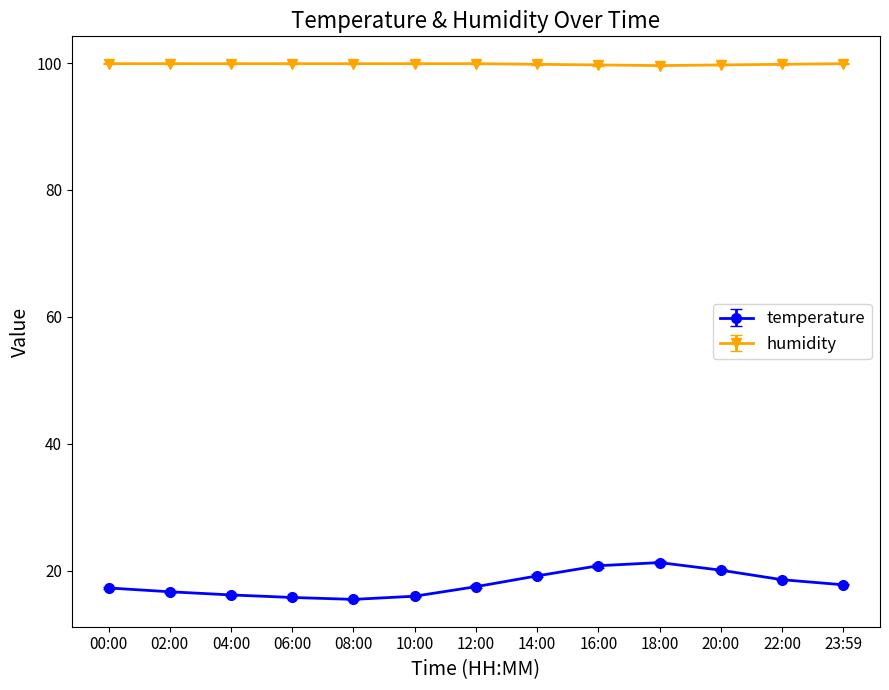

True or false: humidity and temperature cross at least once.

False